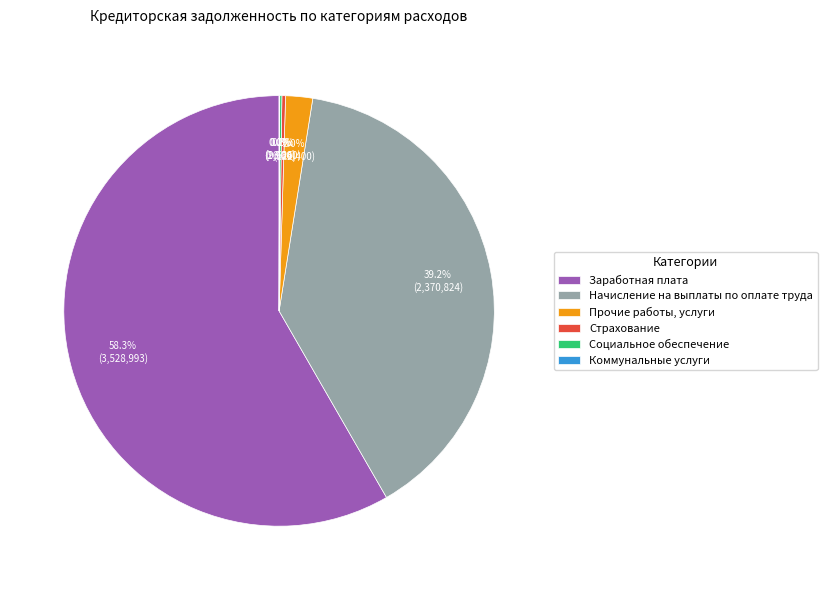

Which category has the biggest portion of the pie?

Заработная плата